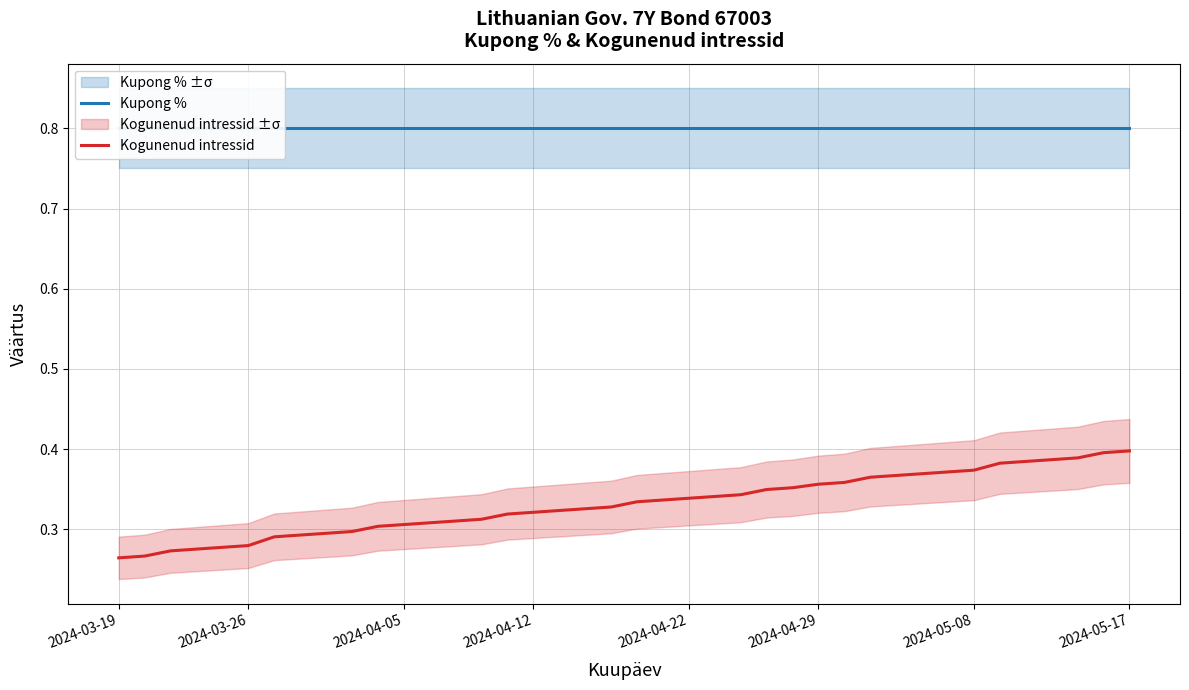

True or false: Kogunenud intressid has more than 1 points higher than both neighbors.

False